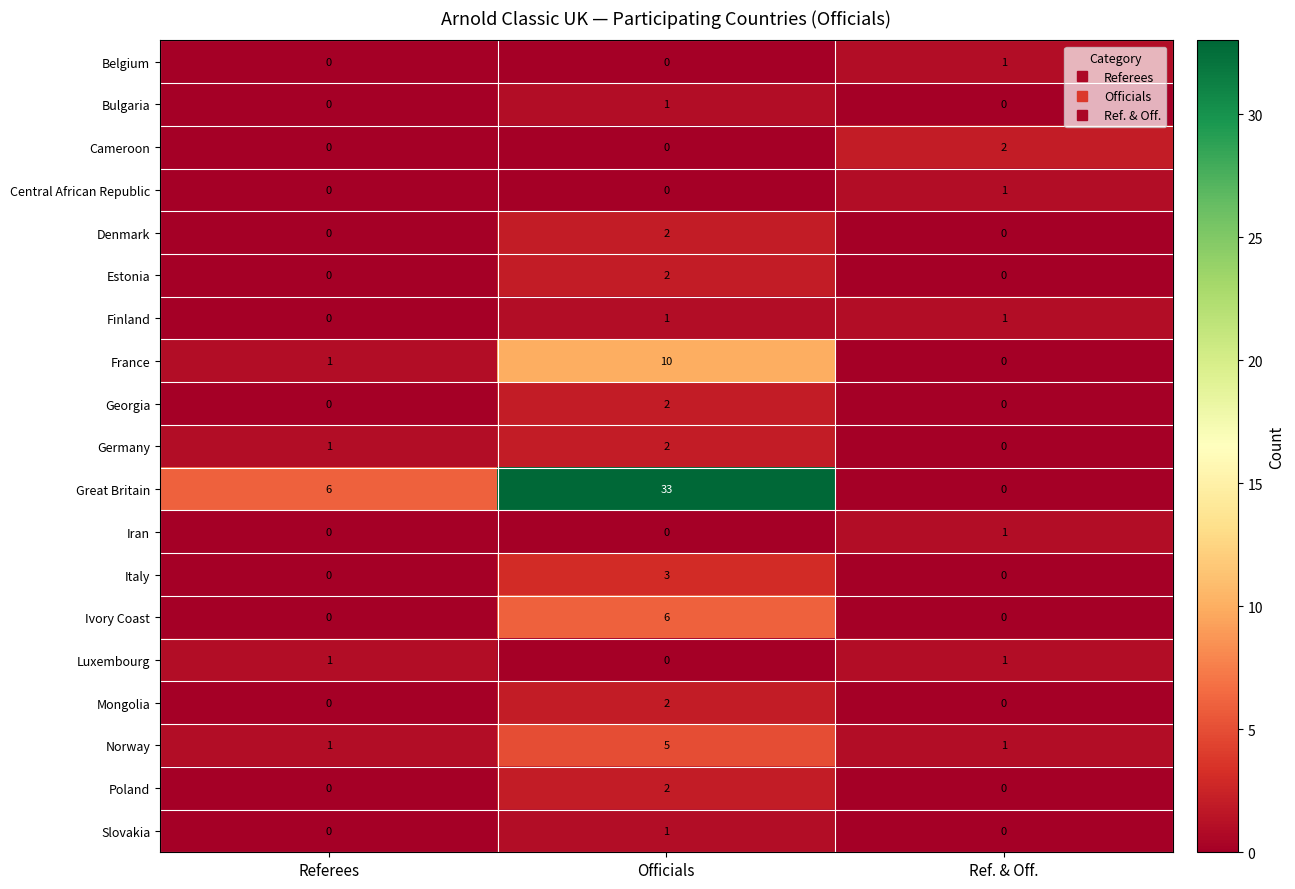

What is the sum of all Norway values?

7